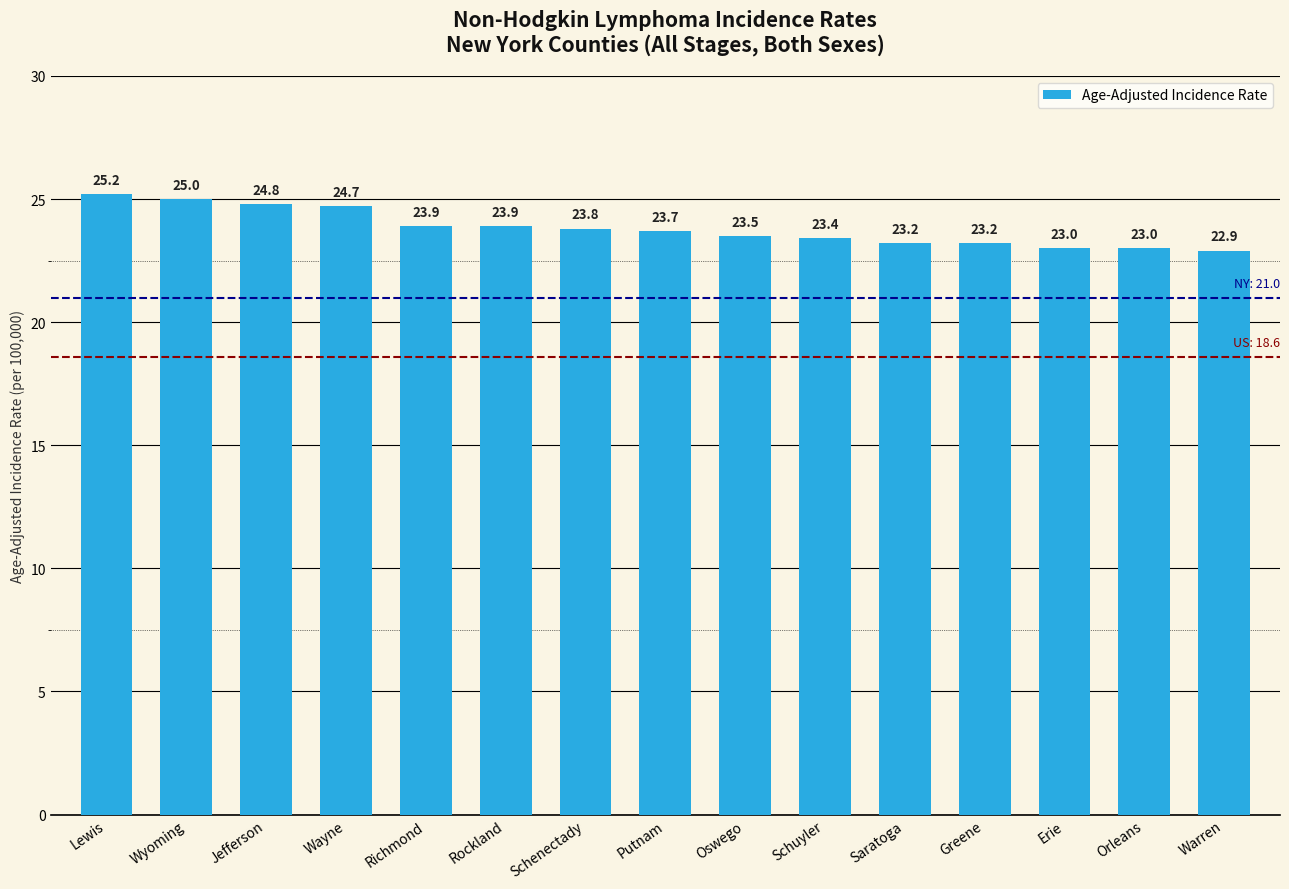

At which label does the data first exceed 23?

Lewis